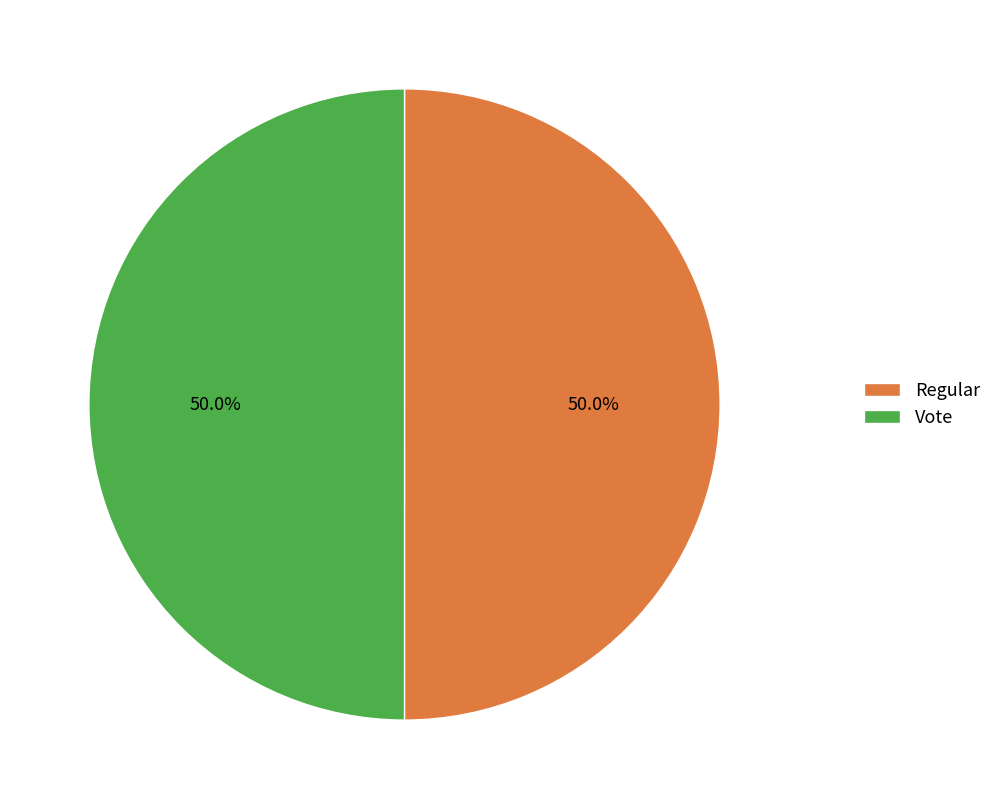

Approximately how many times larger is the value at Vote compared to Regular?

1.0